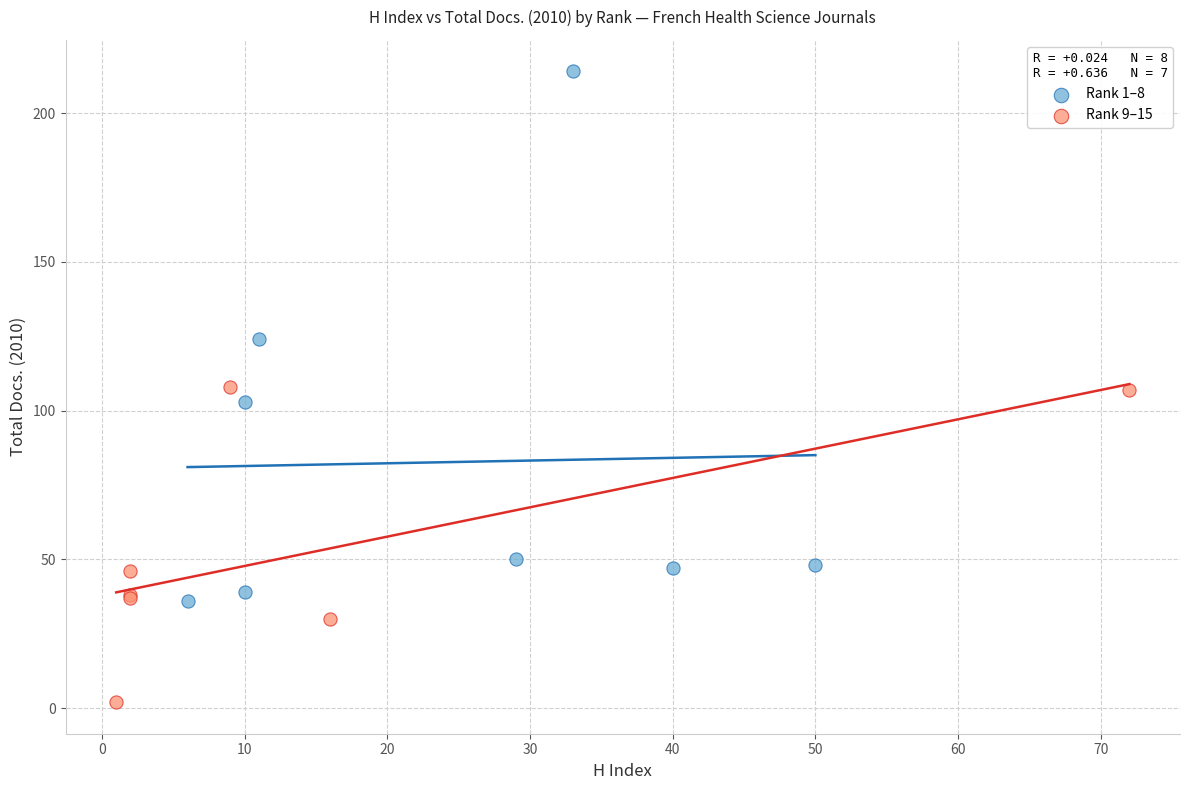

What are all the series names shown in the legend?

Rank 1–8, Rank 9–15